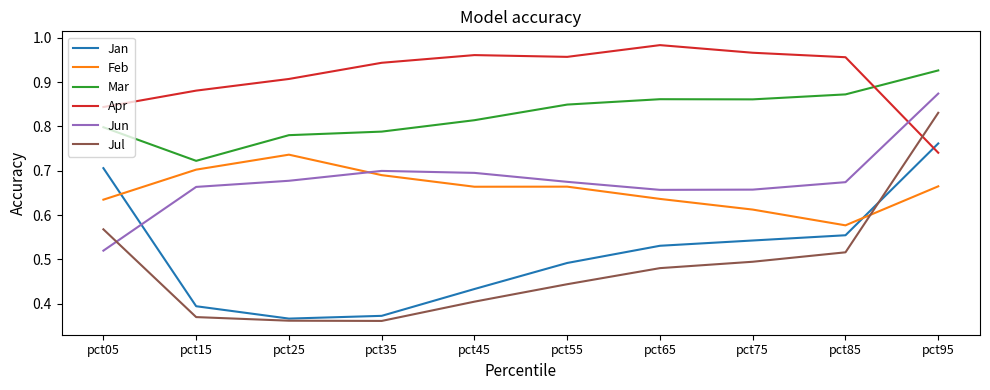

Which series has the widest spread of values?

Jul